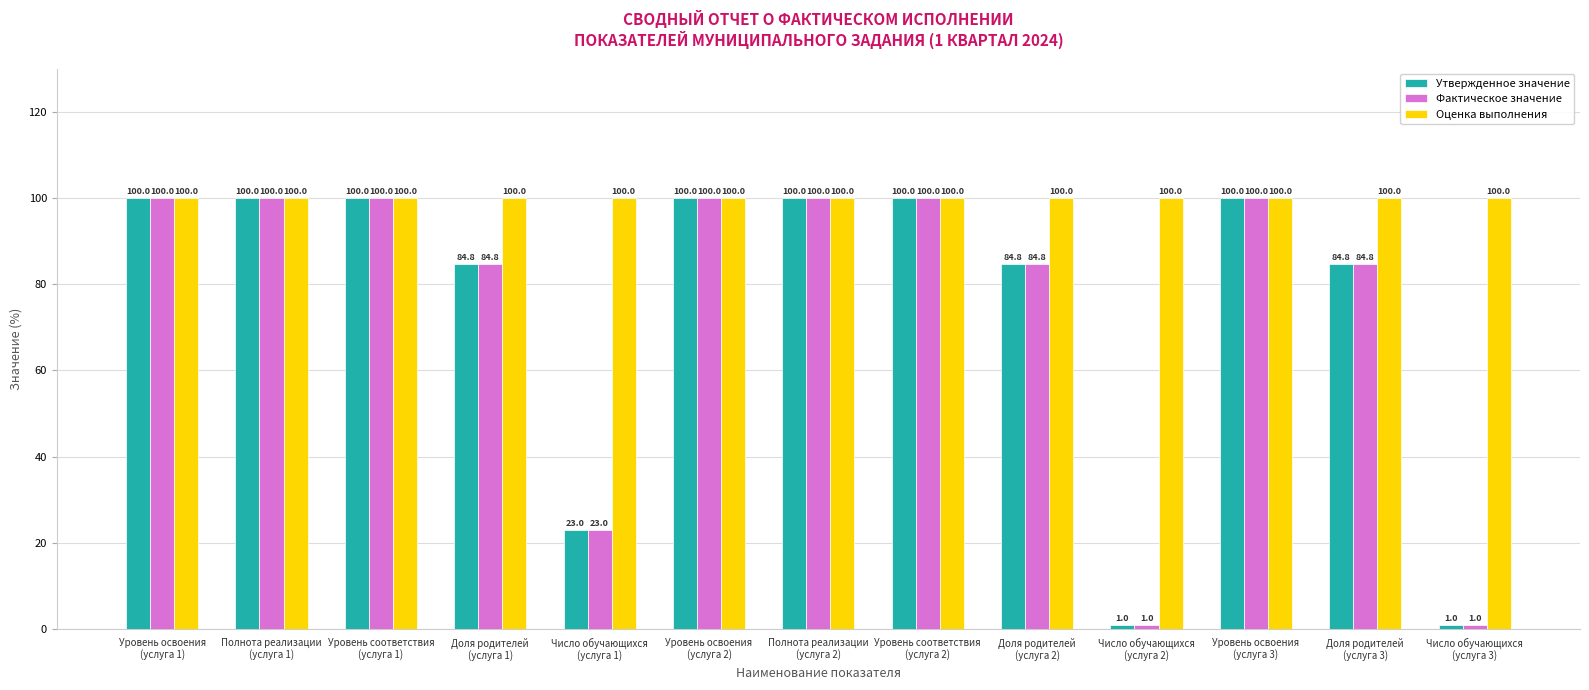

How many bars are there in each group?

3